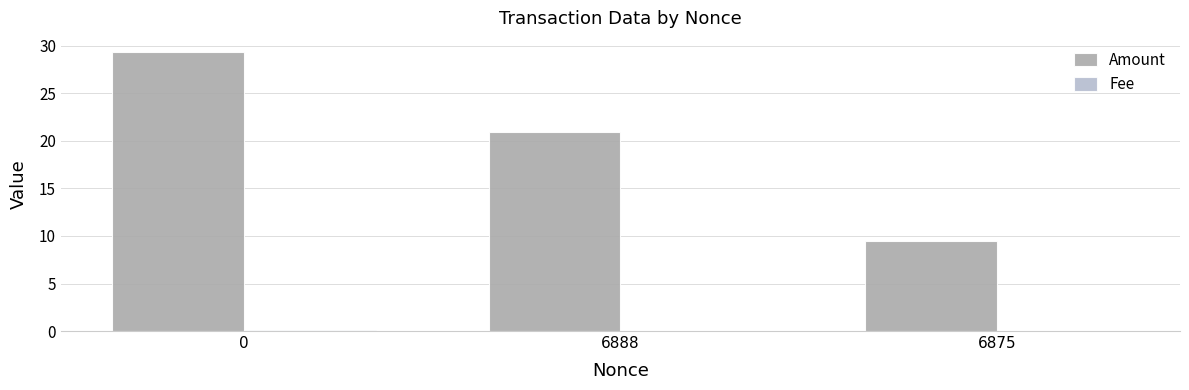

What is the difference between the Fee values at 6888 and 0?

0.1